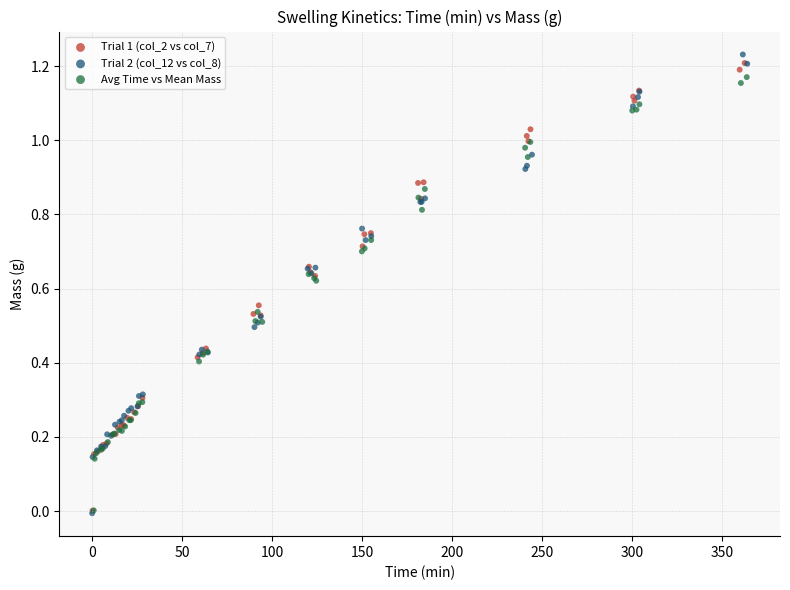

What are all the series names shown in the legend?

Trial 1 (col_2 vs col_7), Trial 2 (col_12 vs col_8), Avg Time vs Mean Mass